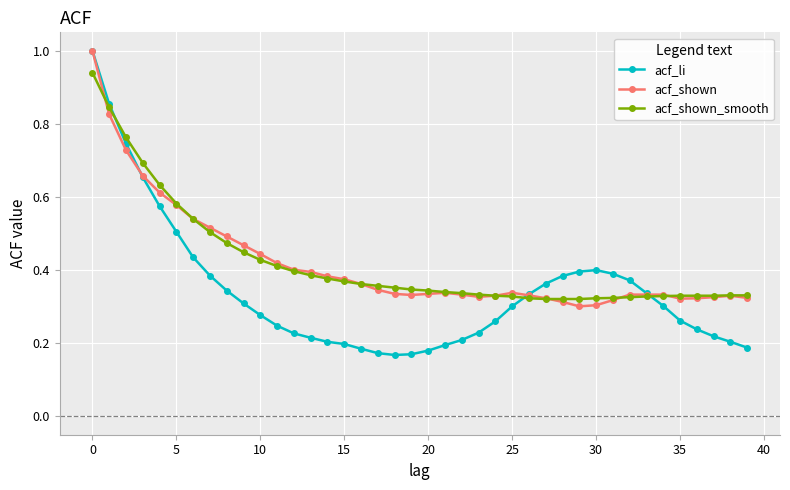

What is the greatest value displayed?

1.0